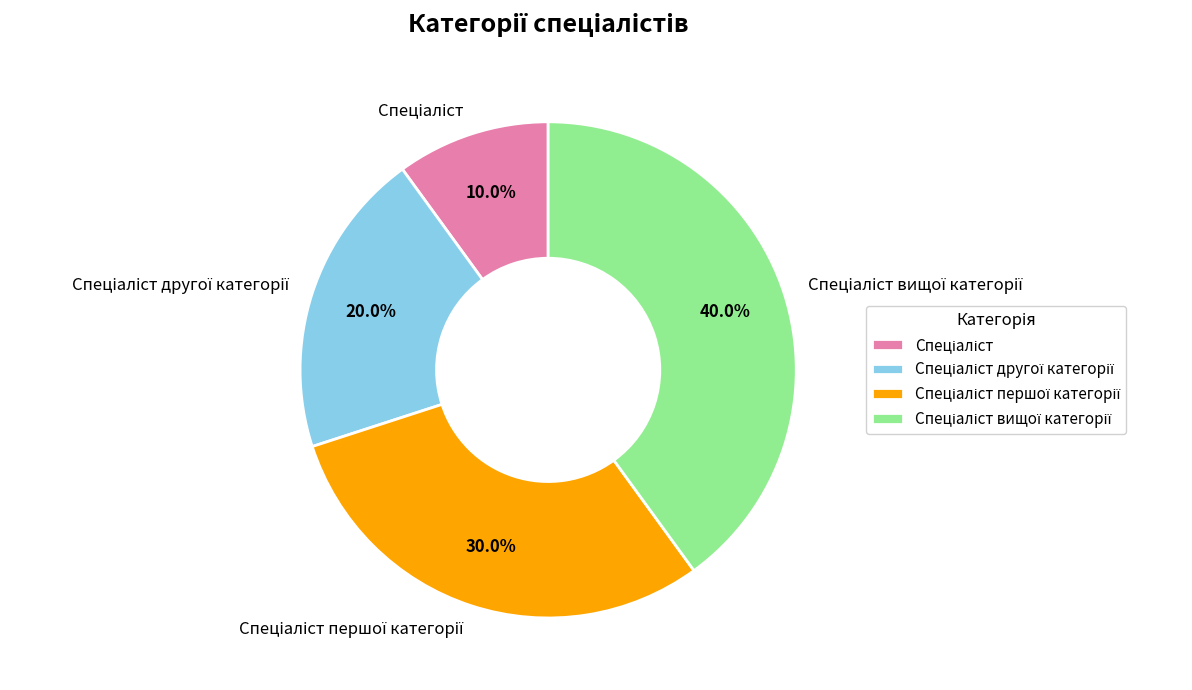

Does any single category account for the majority?

No